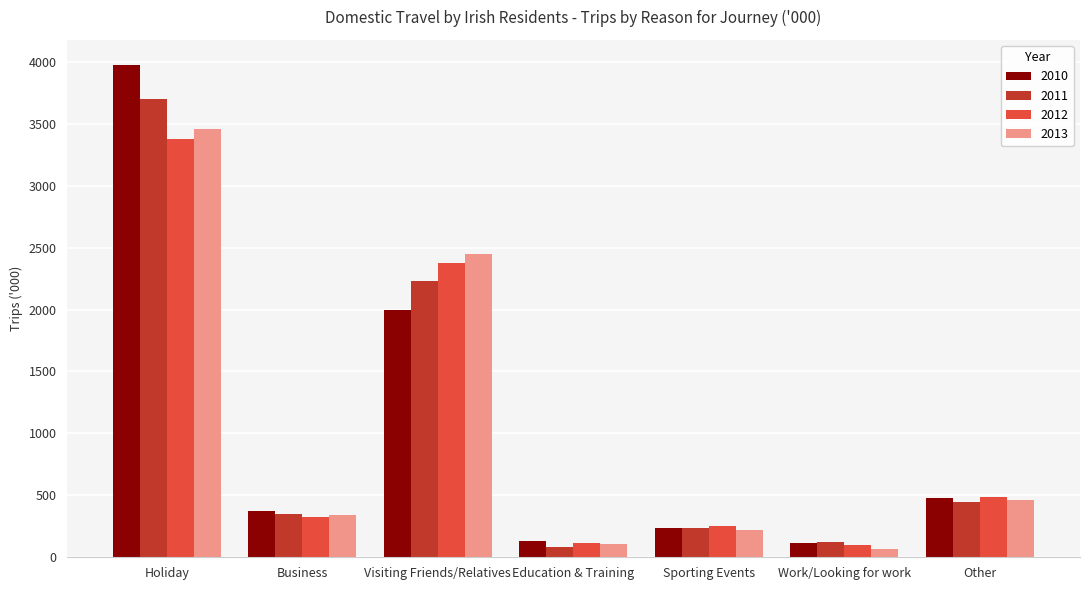

How many bars are there in total?

28